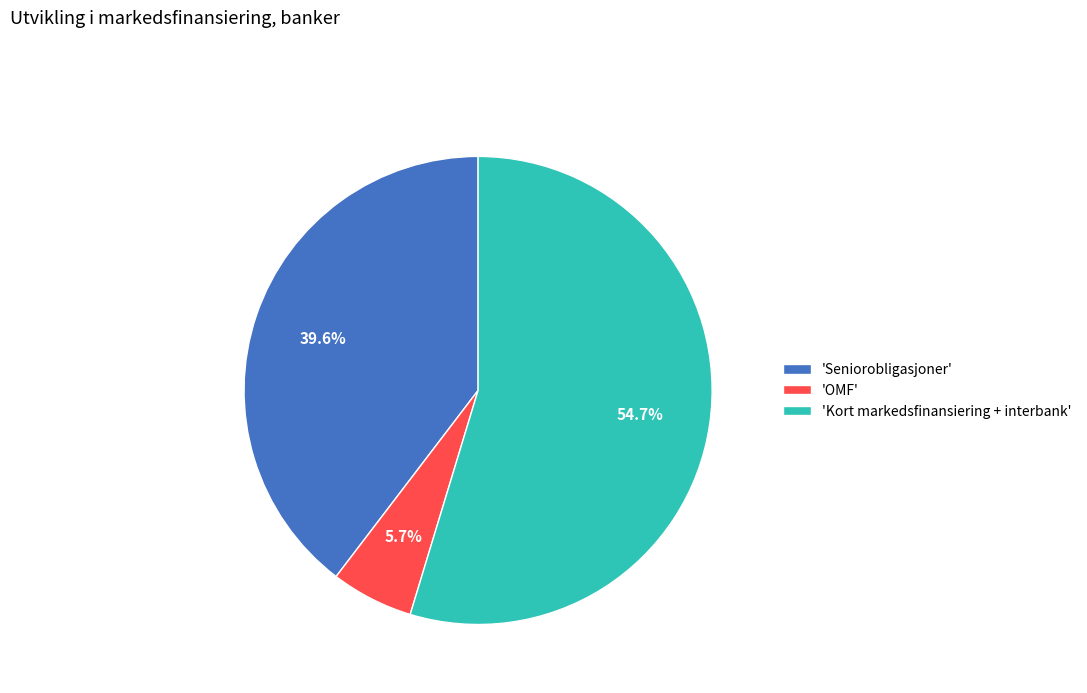

How much of the chart is everything except 'Seniorobligasjoner'?

60.4%